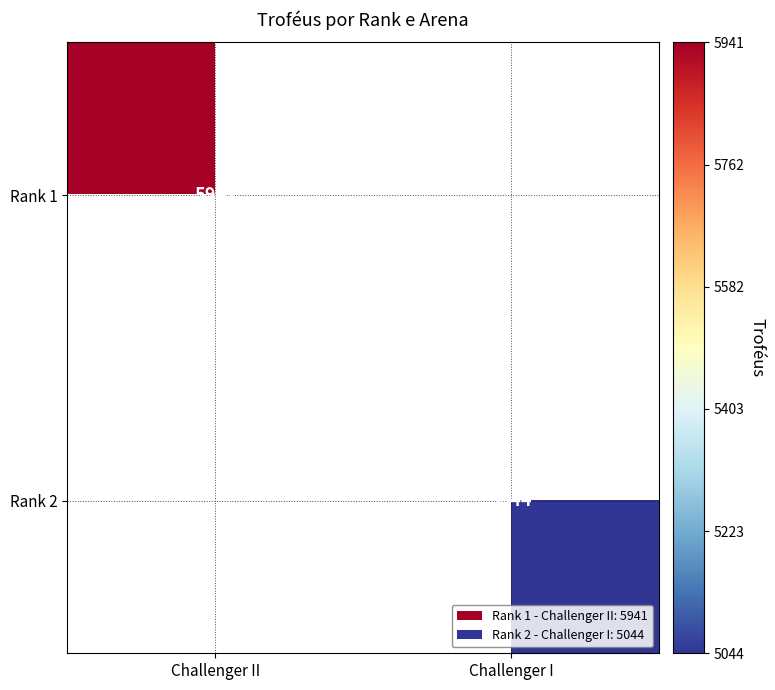

At which category does the chart reach its minimum across all series?

Challenger I